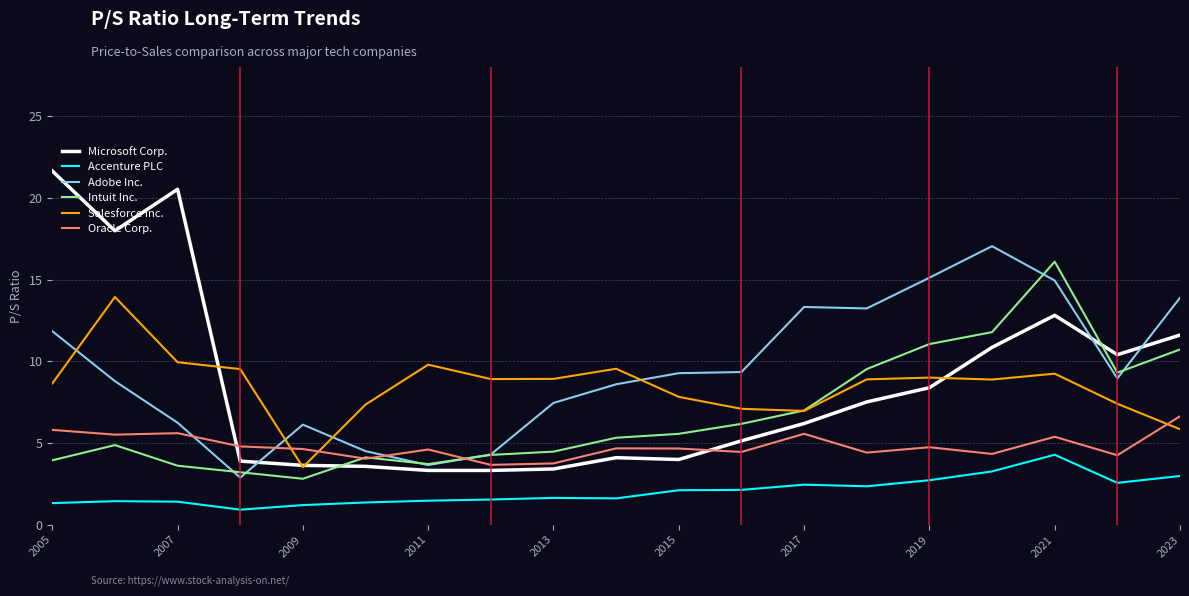

At how many categories does at least one series exceed 11?

9